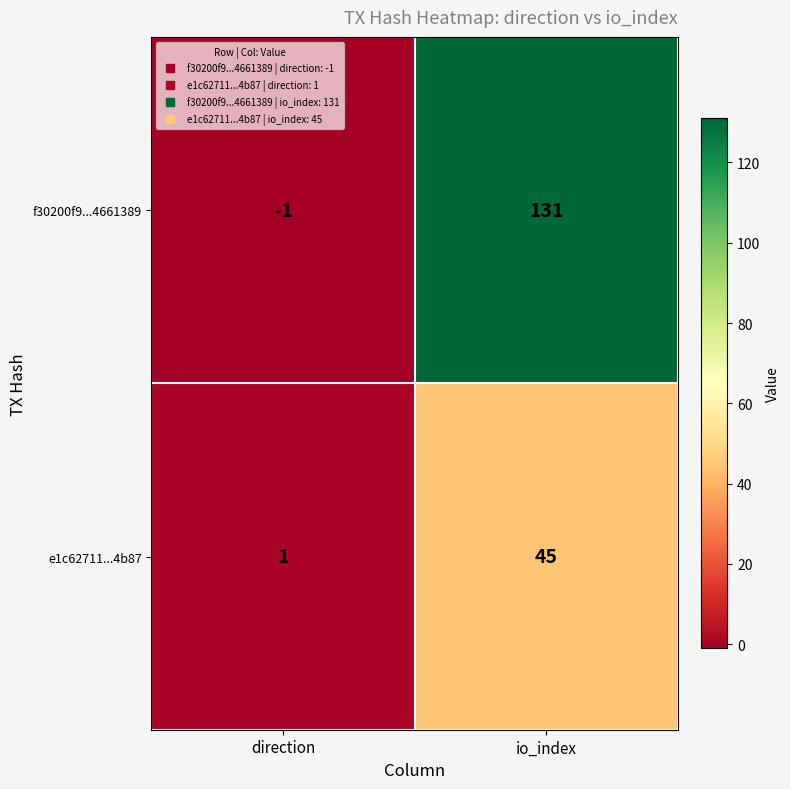

Where is f30200f9...4661389 nearest to the value 65?

direction